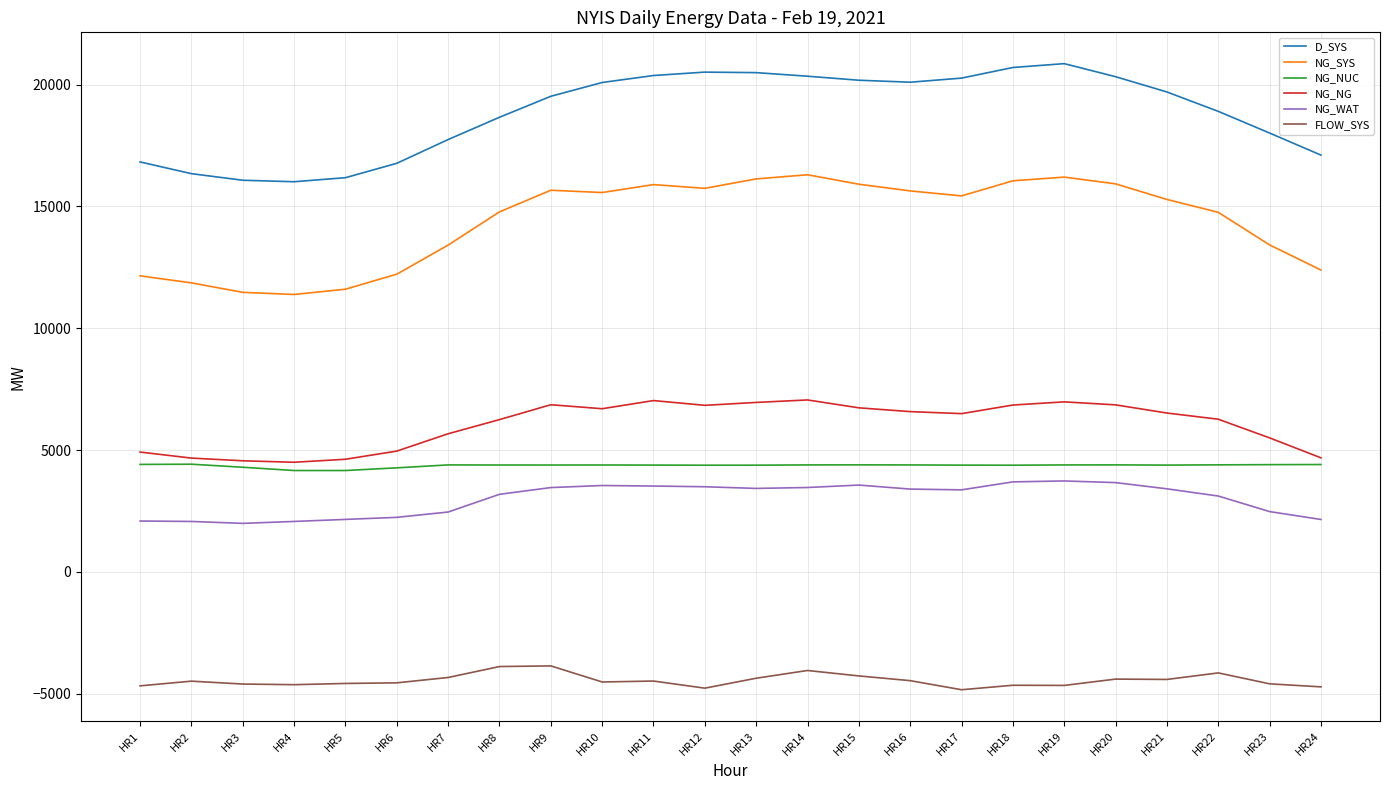

What is the smallest value displayed?

-4833